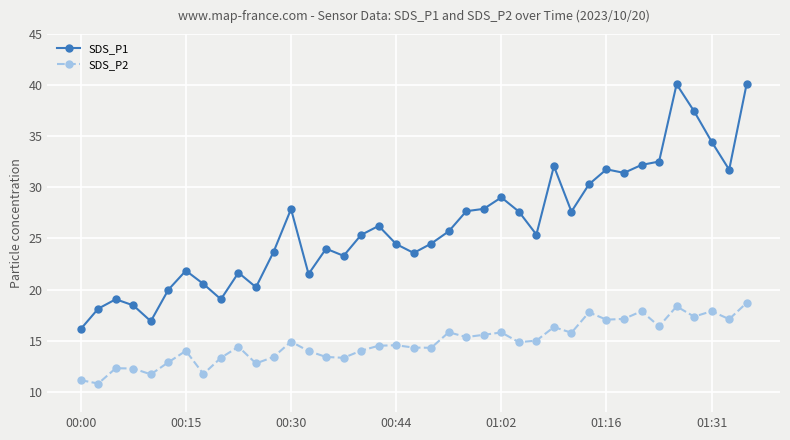

True or false: SDS_P1 has more than 2 points higher than both neighbors.

True